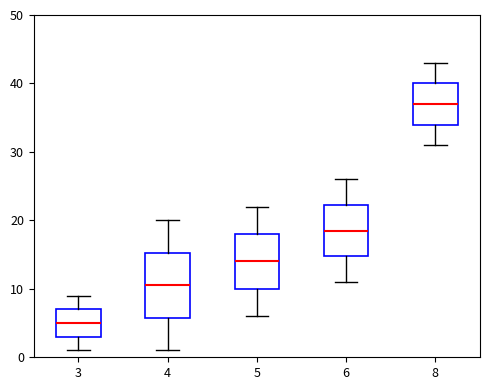

Reading left to right, transcribe this box plot: for each box, give where its median line is, the range the box spans, and where its two whiskers end, as read against the y-axis. The values are not printed on the chart, so give them approximately, as read against the axis.

3: median 5, box 3 to 7, whiskers 1 to 9
4: median 11, box 6 to 15, whiskers 1 to 20
5: median 14, box 10 to 18, whiskers 6 to 22
6: median 19, box 15 to 22, whiskers 11 to 26
8: median 37, box 34 to 40, whiskers 31 to 43